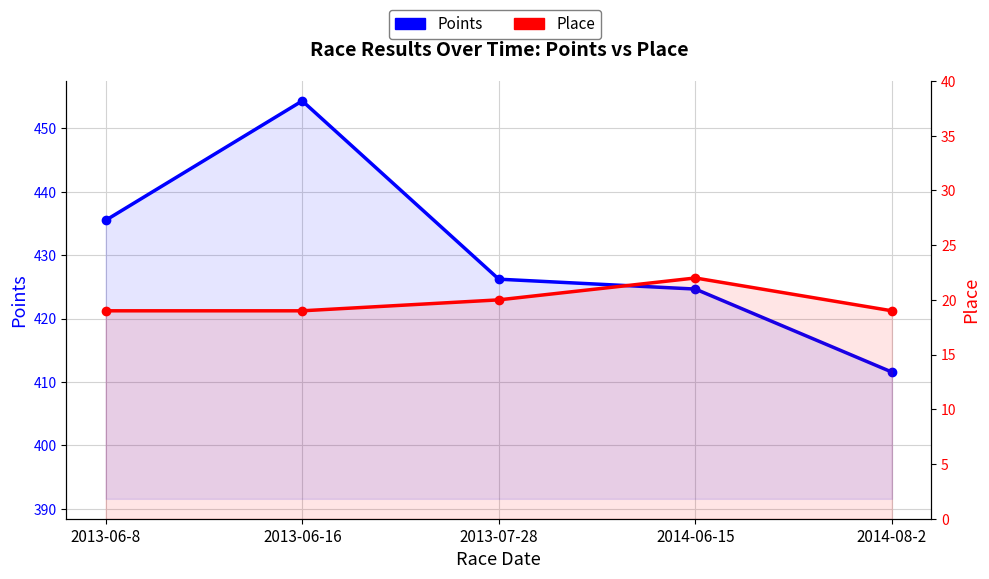

Which series has the largest total across all categories?

Points